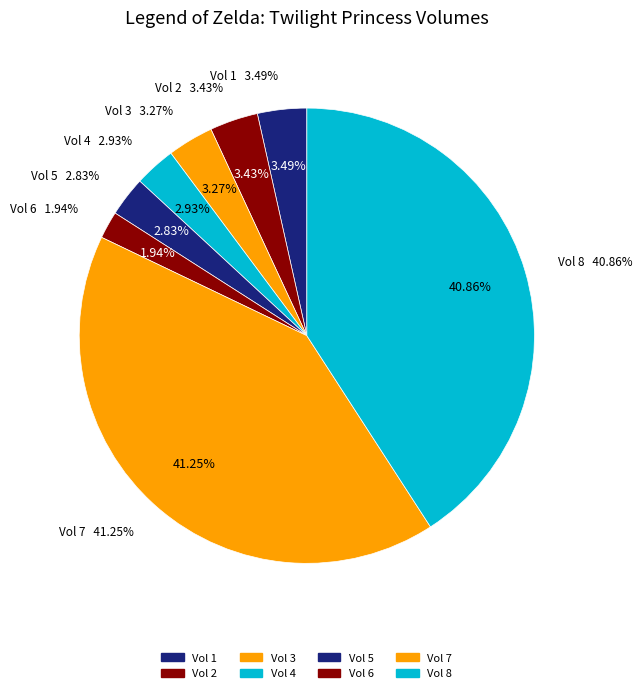

Is the sum of 4 and 3 greater than half?

No